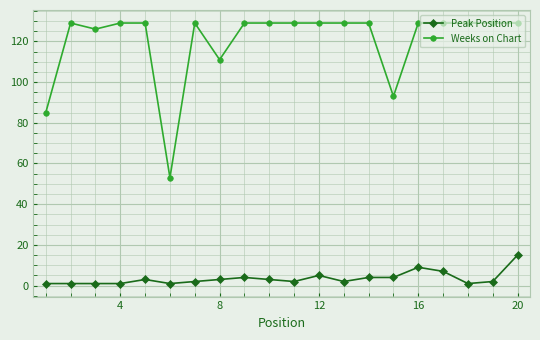

What is the value of the Peak Position point at the 12th from the left?

5